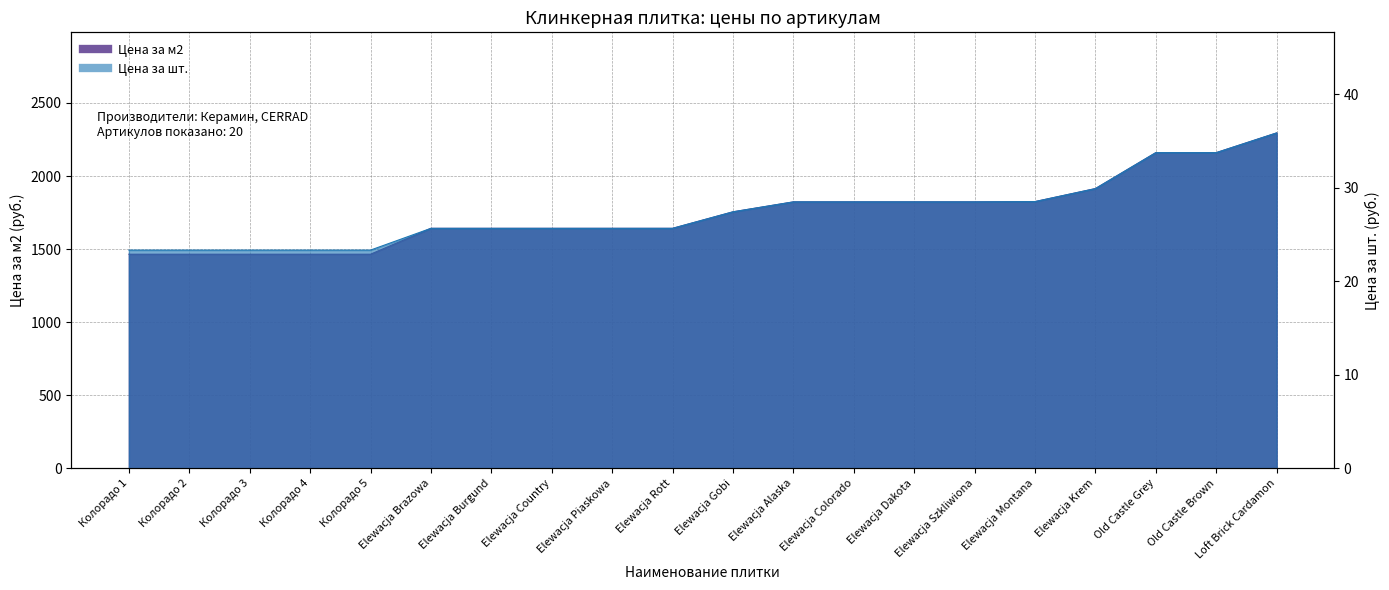

List the series in order of their peak value, lowest first.

Цена за шт., Цена за м2